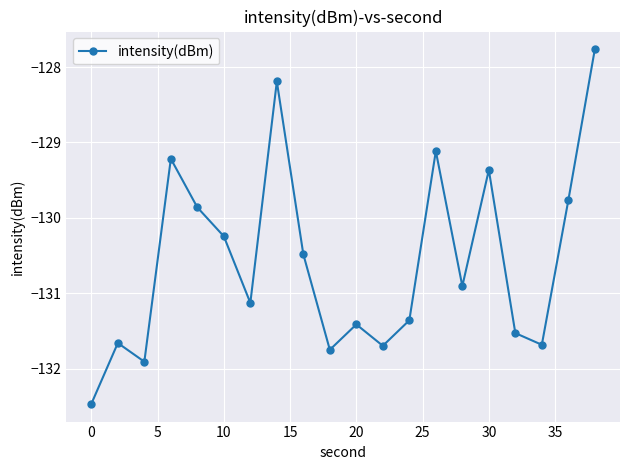

What is the maximum value shown in the chart?

-127.8